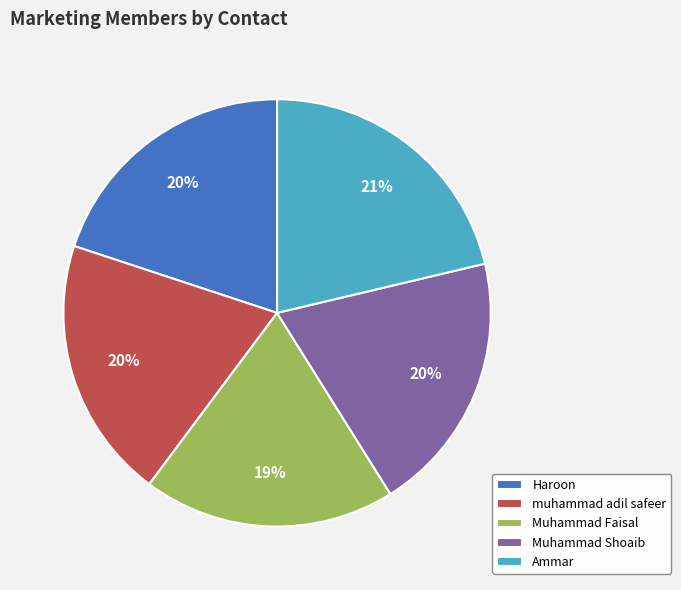

What is the smallest slice in the pie chart?

Muhammad Faisal